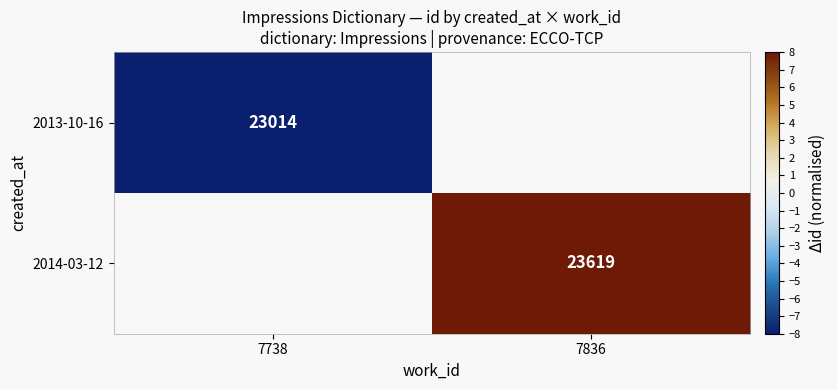

At how many categories does at least one series exceed 7?

1